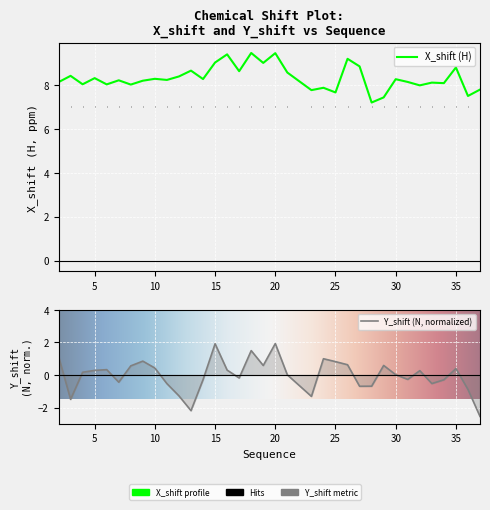

True or false: X_shift has more than 0 interior local peaks.

True